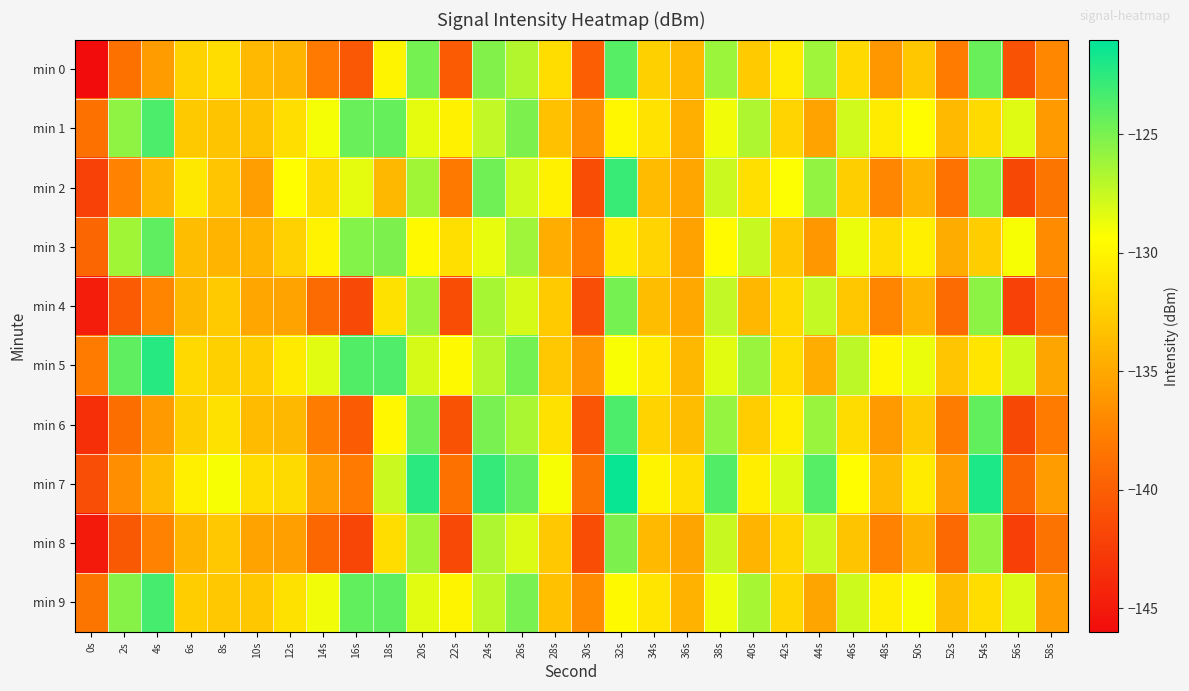

Which series has the widest spread of values?

min 0